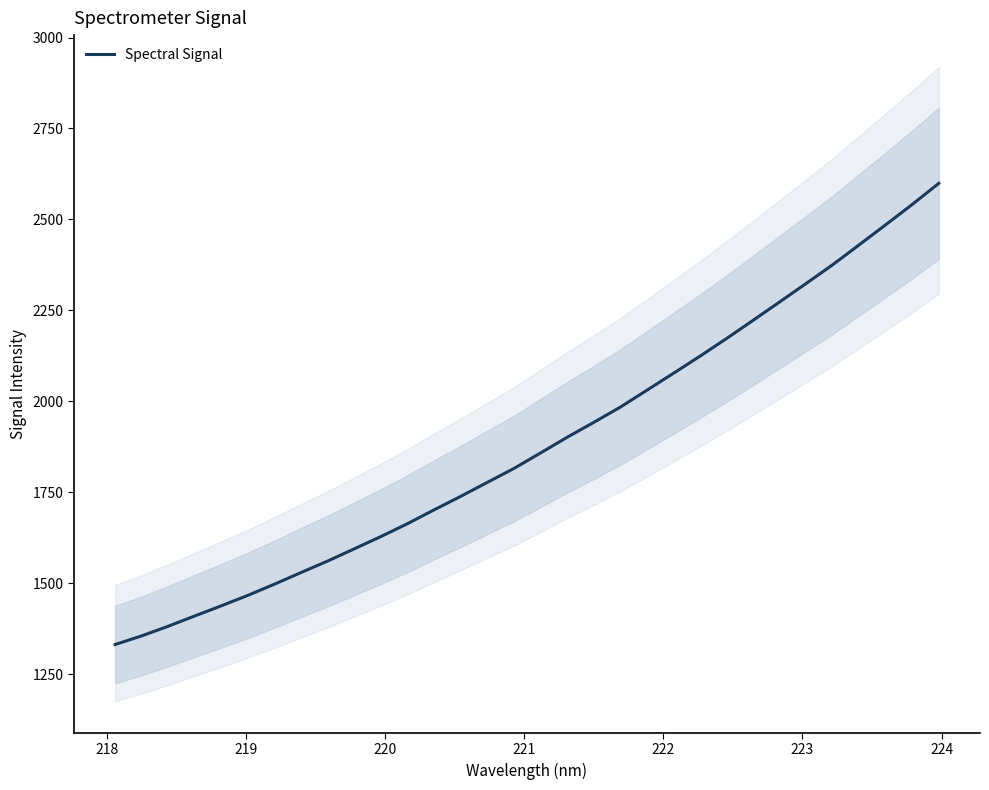

What is the minimum value for Spectral Signal?

1331.5